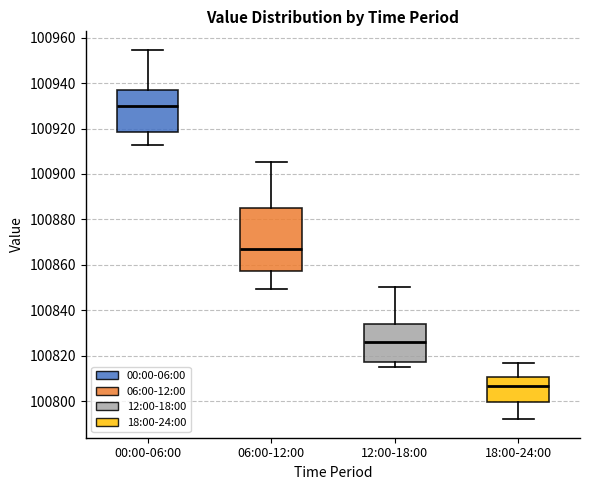

Reading left to right, read every box against the y-axis: the position of its median line, the range the box covers, and the ends of its whiskers. The values are not printed on the chart, so give them approximately, as read against the axis.

00:00-06:00: median 100930, box 100918 to 100938, whiskers 100912 to 100954
06:00-12:00: median 100868, box 100858 to 100886, whiskers 100850 to 100906
12:00-18:00: median 100826, box 100818 to 100834, whiskers 100816 to 100850
18:00-24:00: median 100806, box 100800 to 100810, whiskers 100792 to 100816